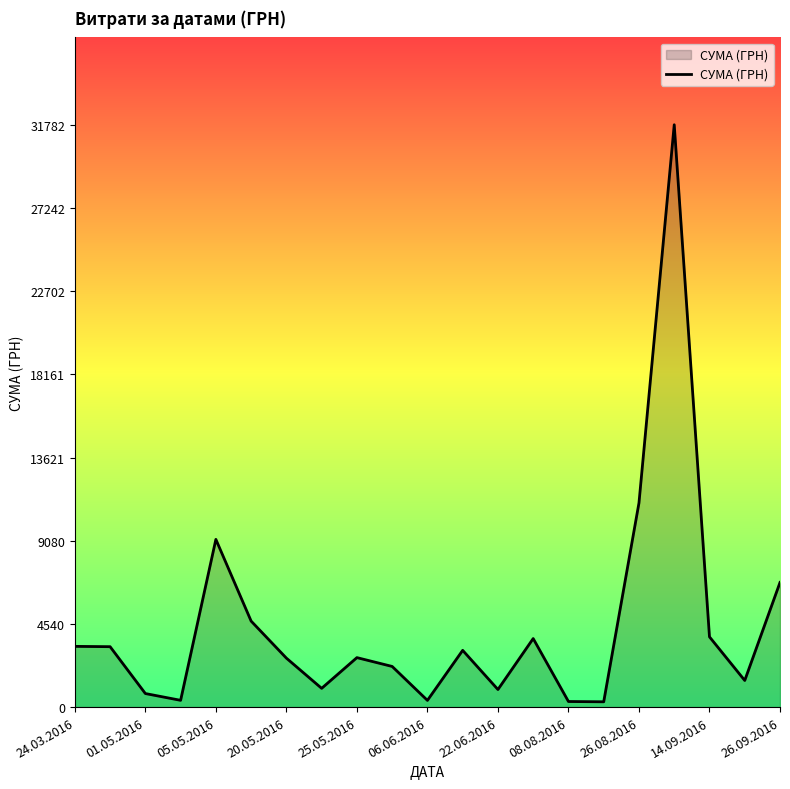

How many categories are shown in the chart?

21